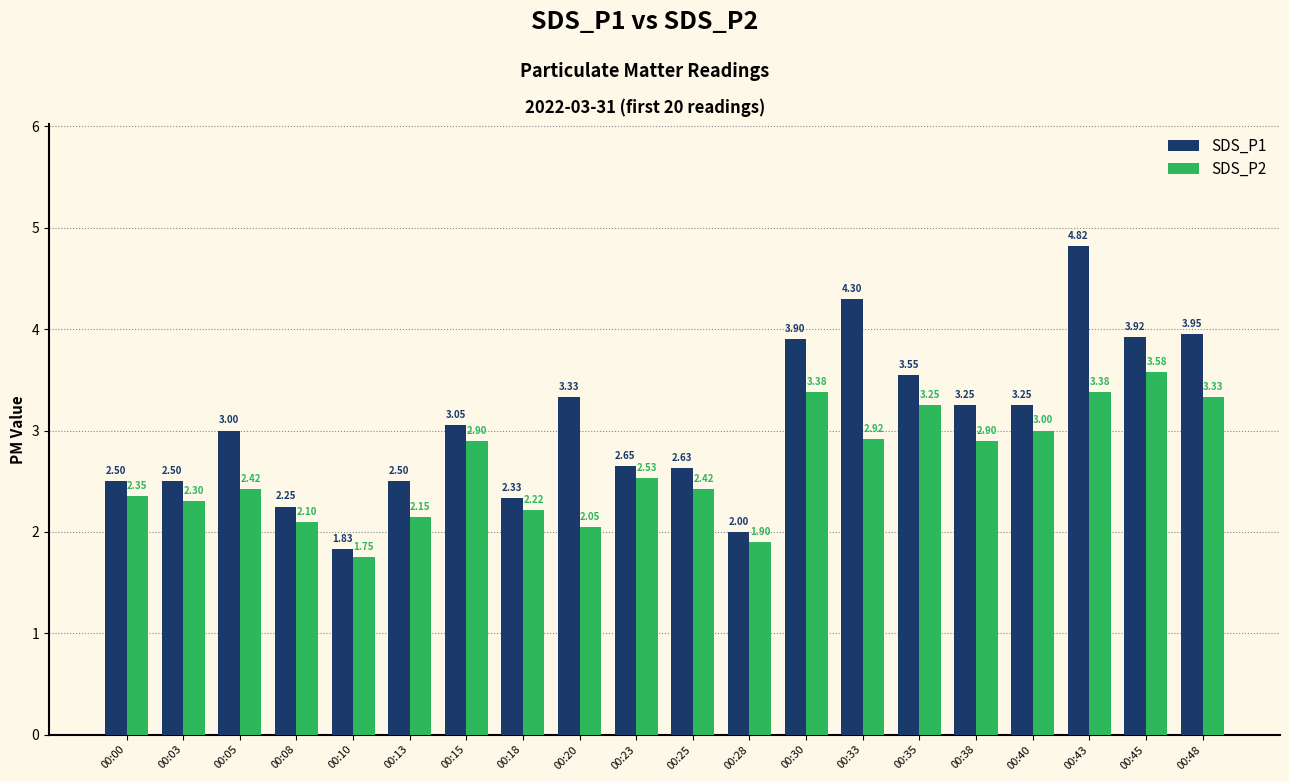

What is the sum of all SDS_P2 values?

52.8